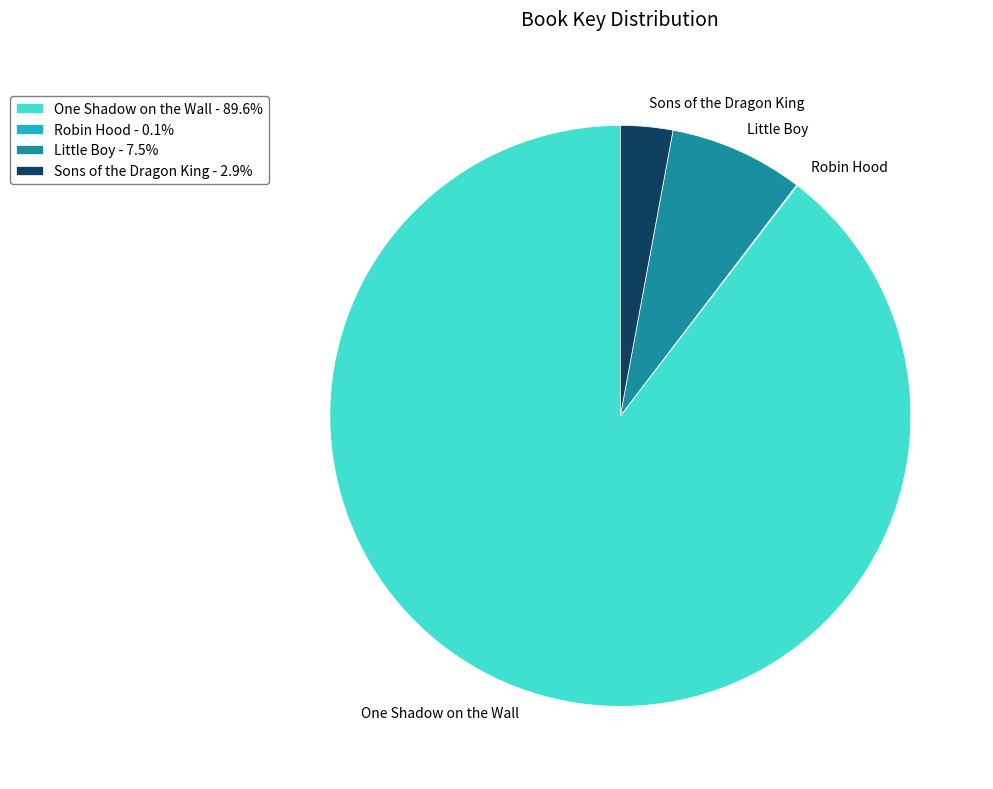

Is One Shadow on the Wall the majority of the pie?

Yes